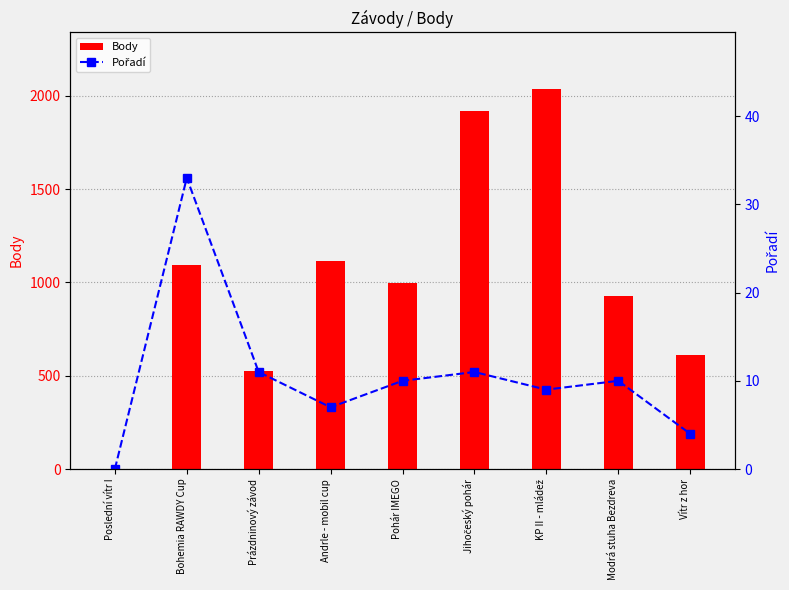

The value of Pořadí at Vítr z hor is 4. True or false?

True